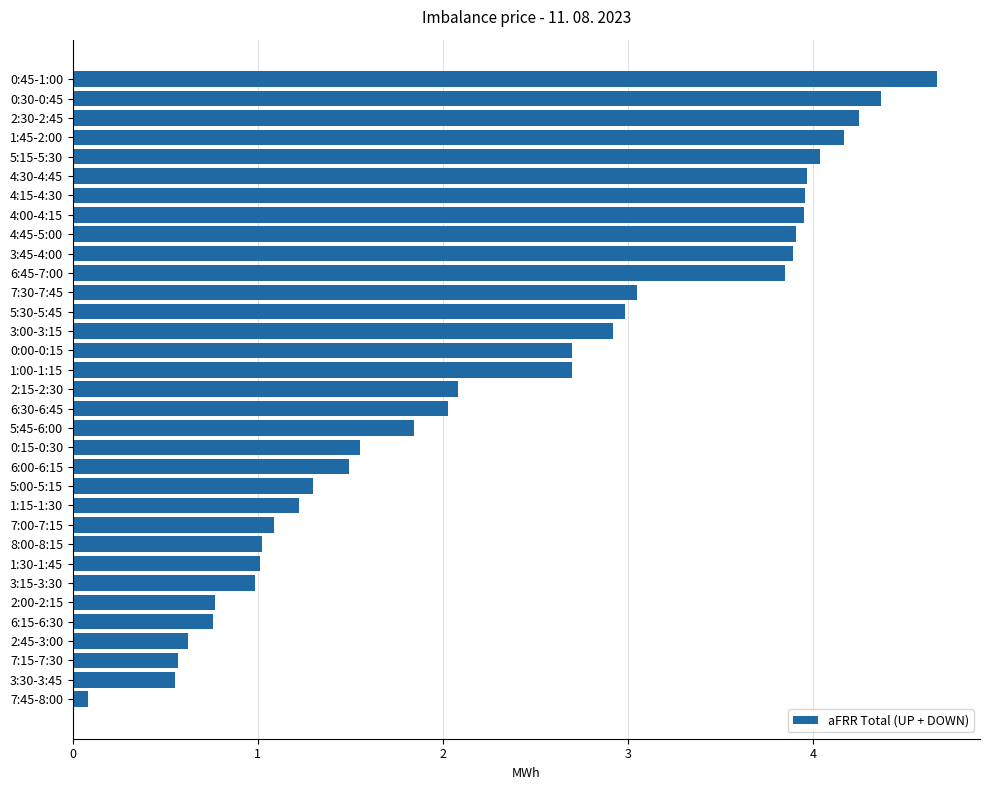

What is the average value?

2.4